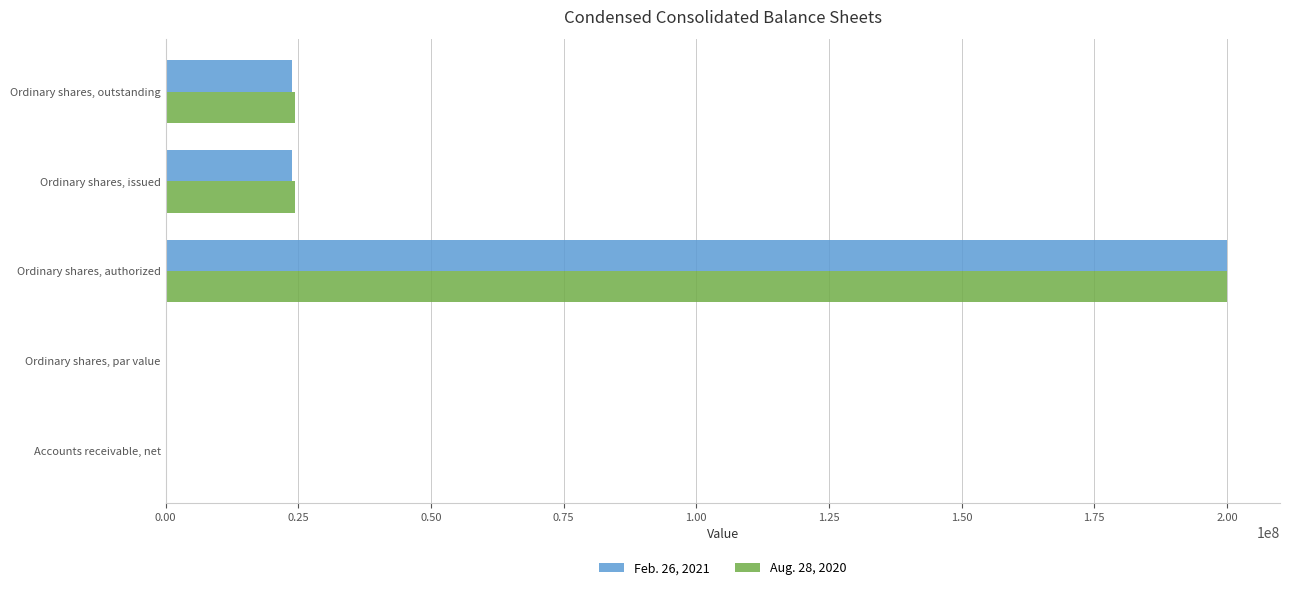

The value of Feb. 26, 2021 at Ordinary shares, par value is 0.0. True or false?

True